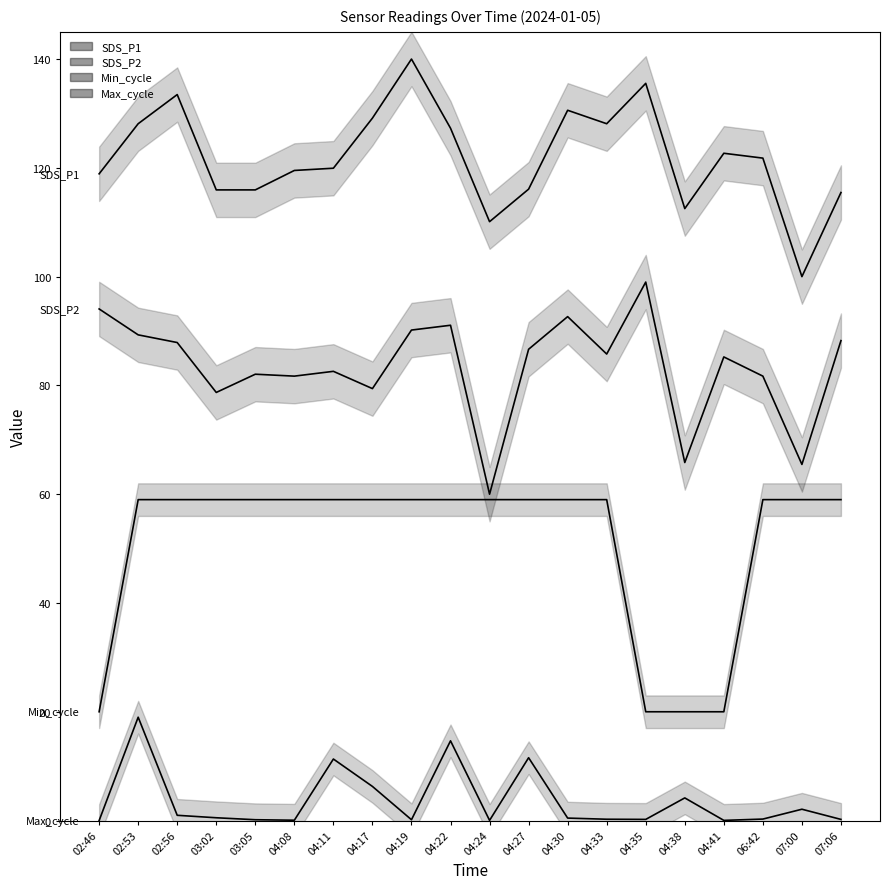

List the series in order of their peak value, highest first.

SDS_P1, SDS_P2, Min_cycle, Max_cycle